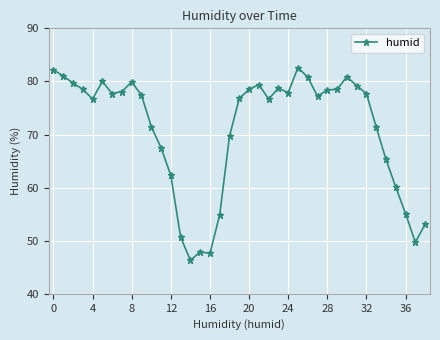

What is the greatest value displayed?

82.6